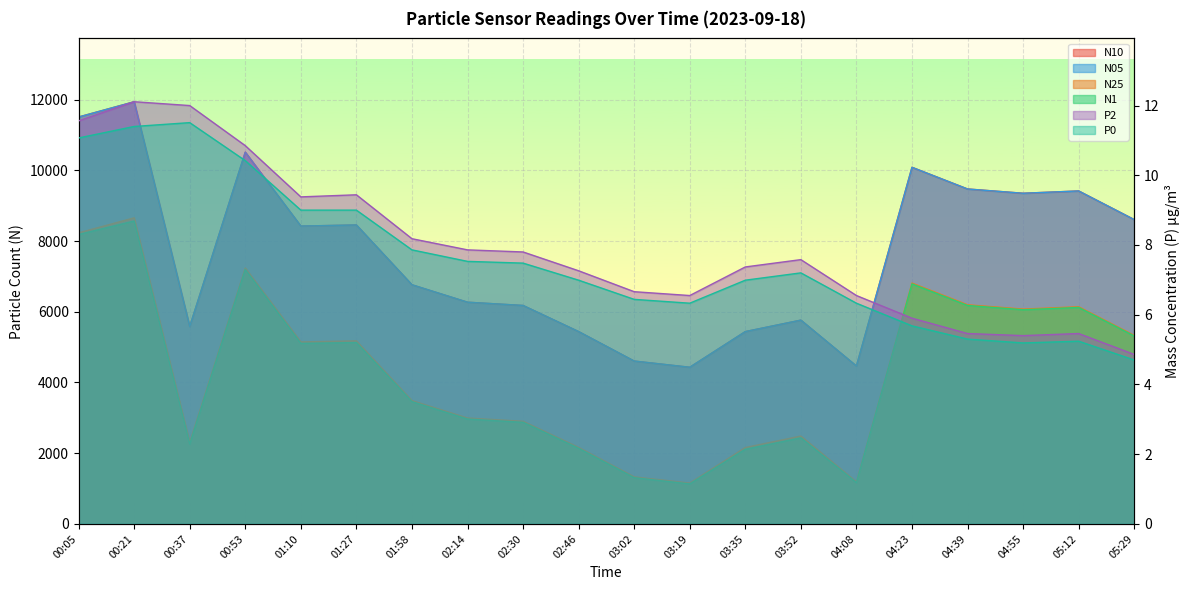

What is the greatest value displayed?

11944.8